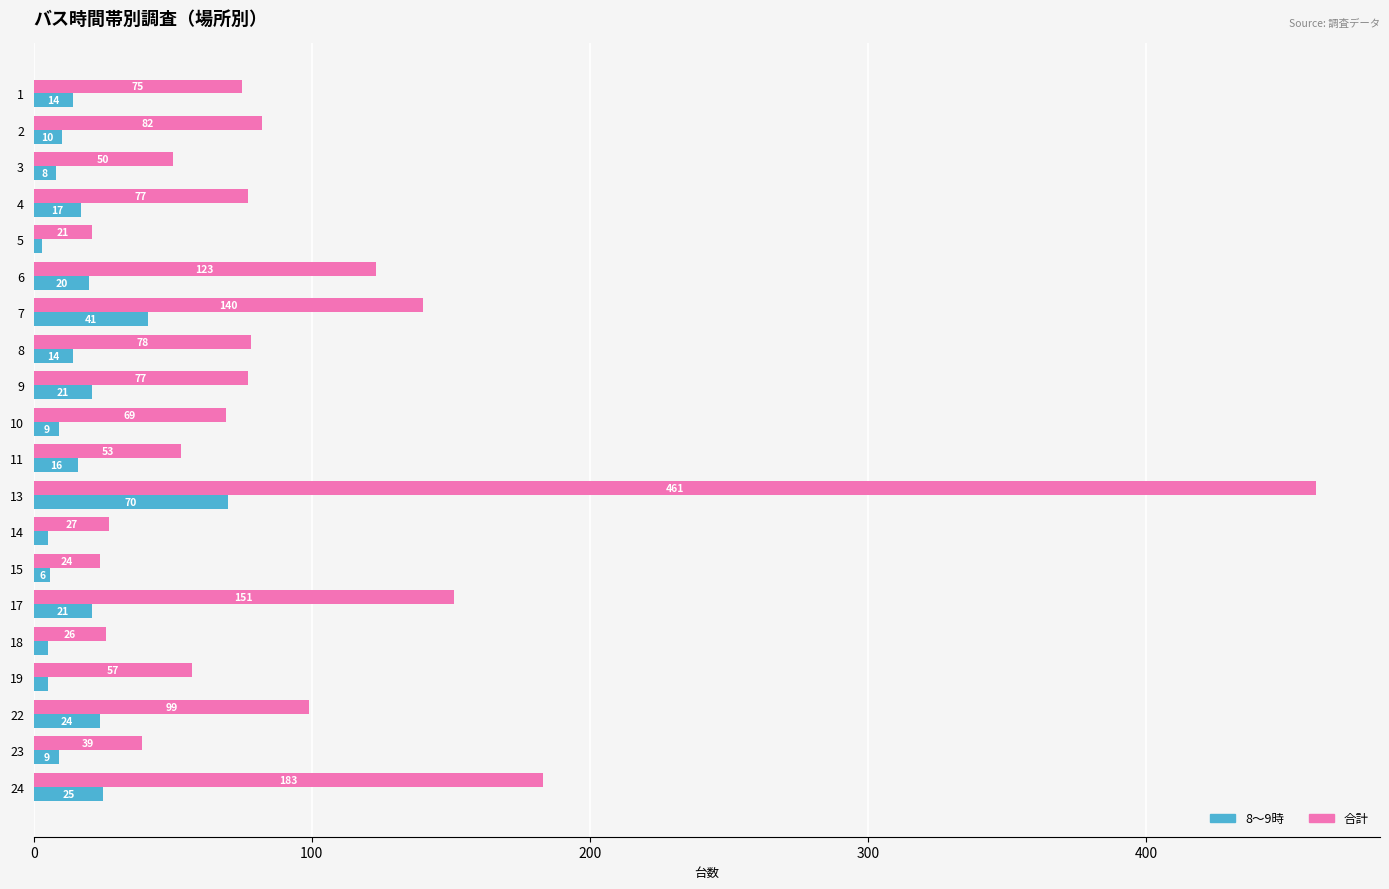

Where is 合計 nearest to the value 241?

24